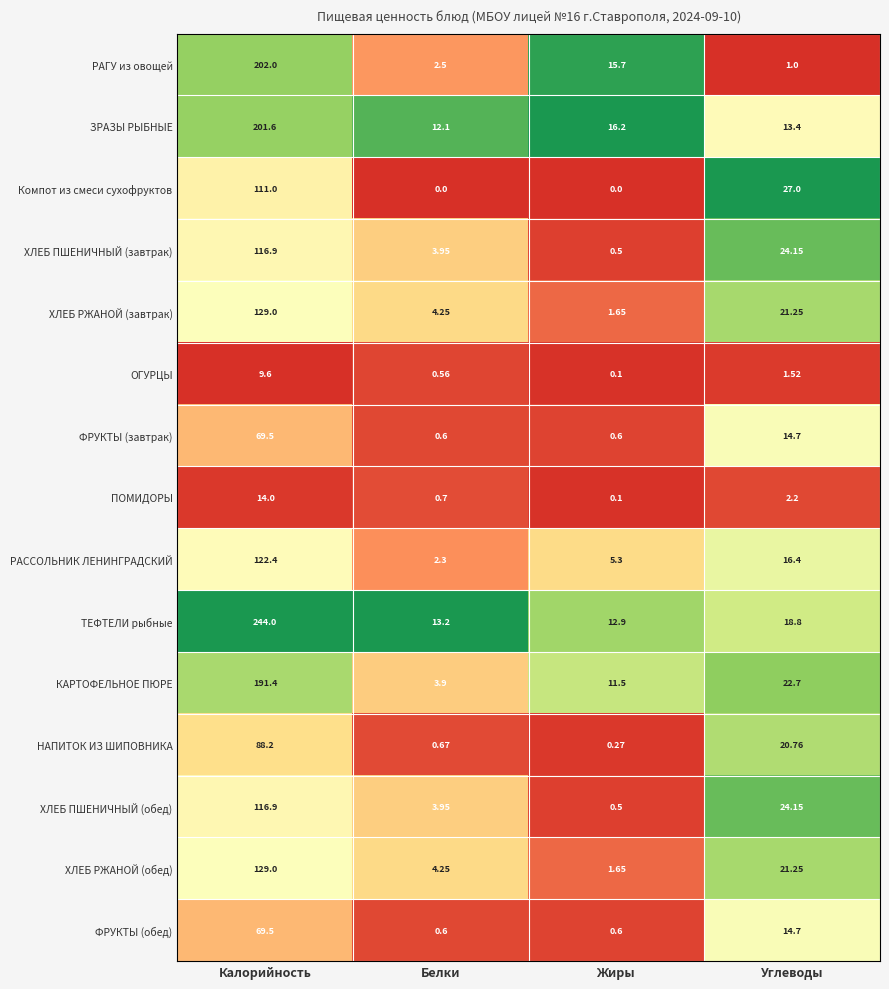

Rank the categories by РАССОЛЬНИК ЛЕНИНГРАДСКИЙ value from lowest to highest.

Белки, Жиры, Углеводы, Калорийность